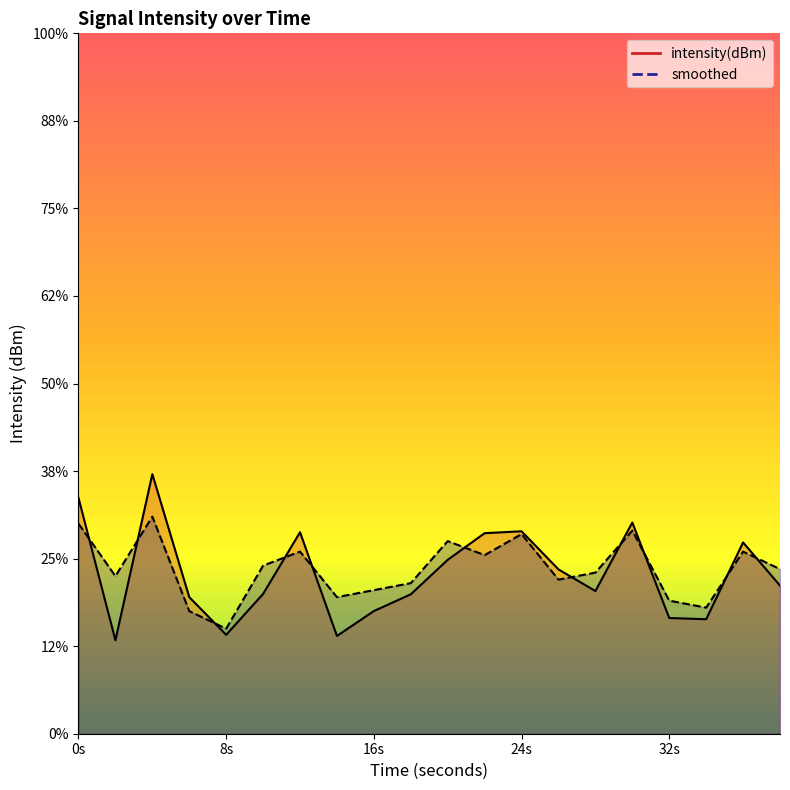

Rank the series by their average value, from highest to lowest.

smoothed, intensity(dBm)